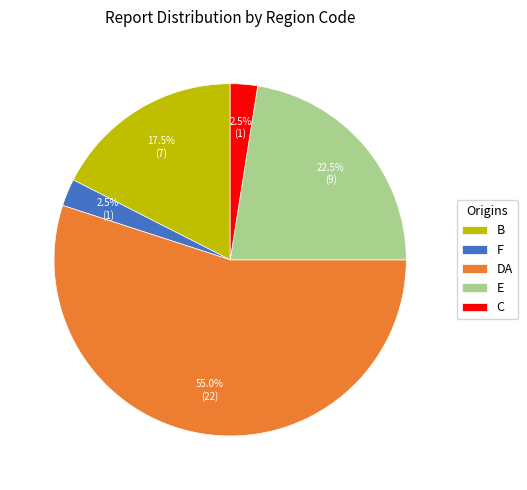

What is the largest slice in the pie chart?

DA